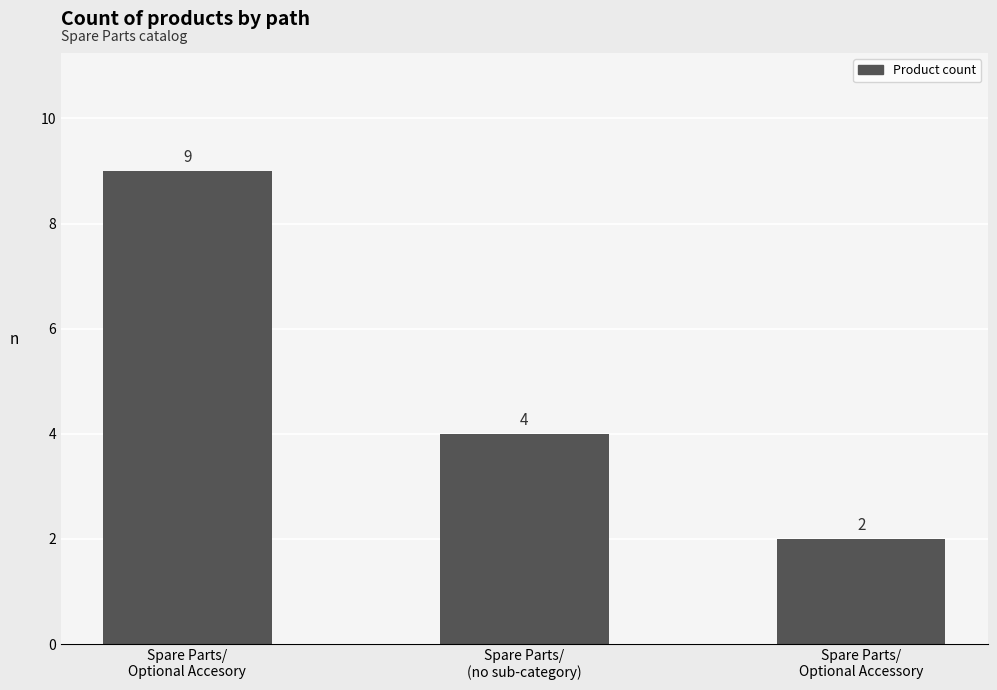

Which label corresponds to the largest value in the chart?

Spare Parts/
Optional Accesory